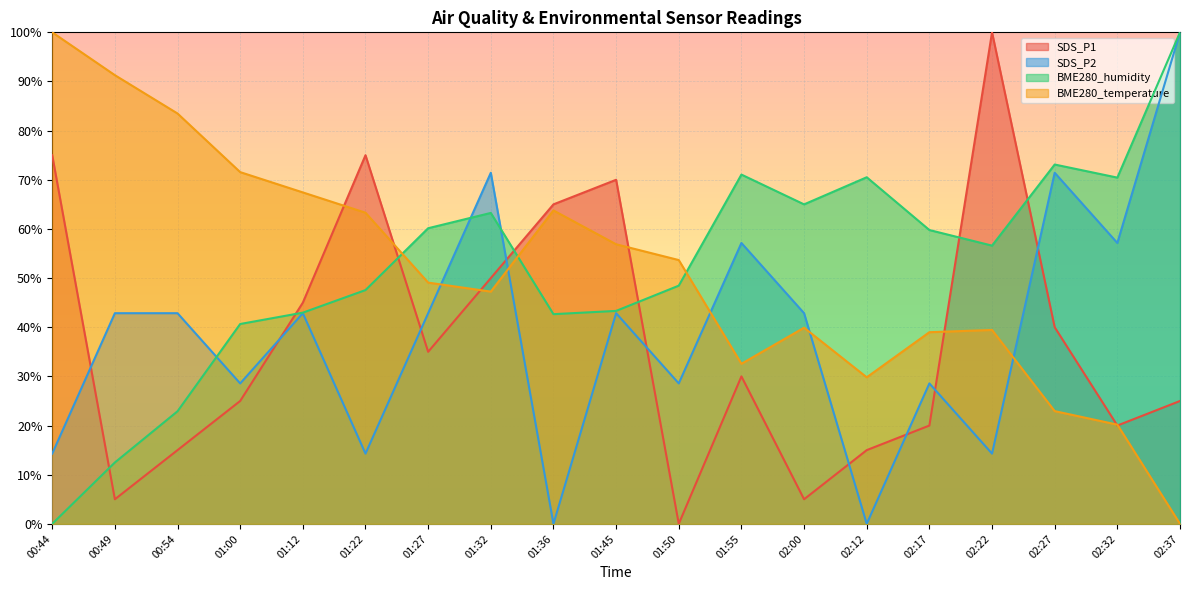

After their last crossing, which series has the higher values: BME280_humidity or BME280_temperature?

BME280_humidity